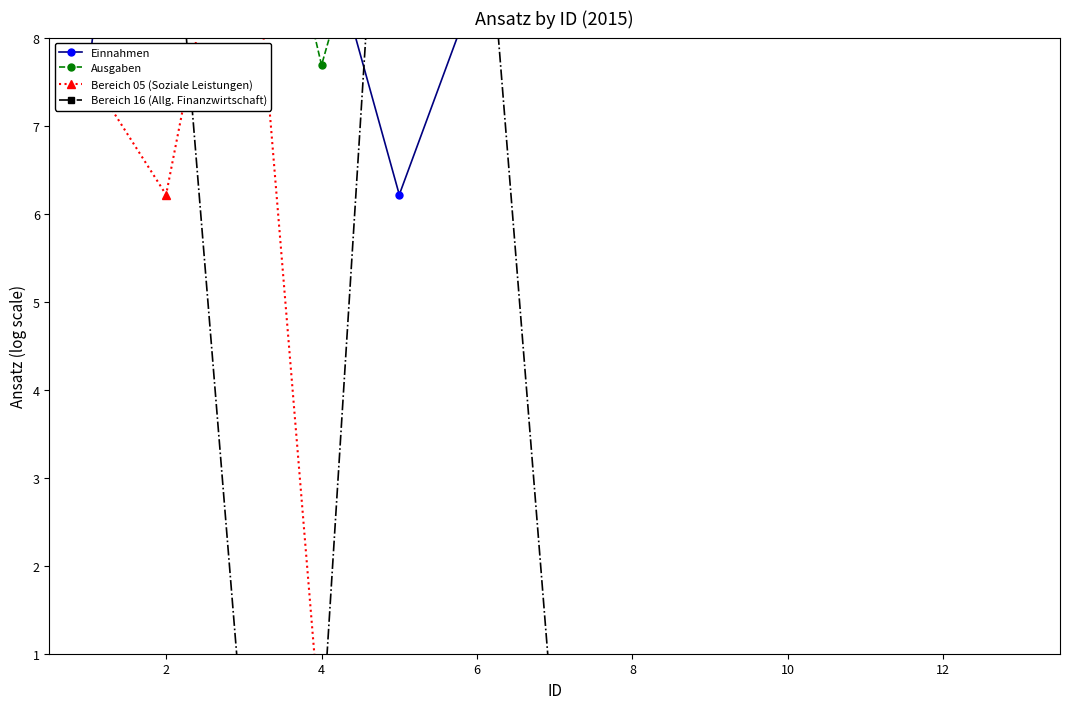

What is the spread (max minus min) of values at 12?

12.8